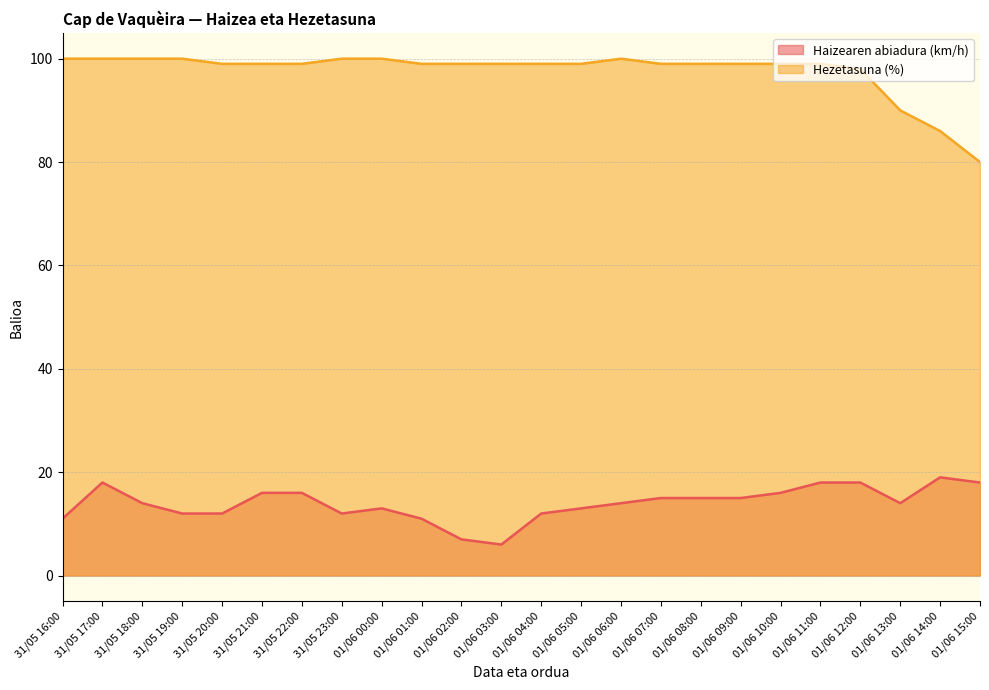

How many interior local peaks does the Hezetasuna (%) series have?

1